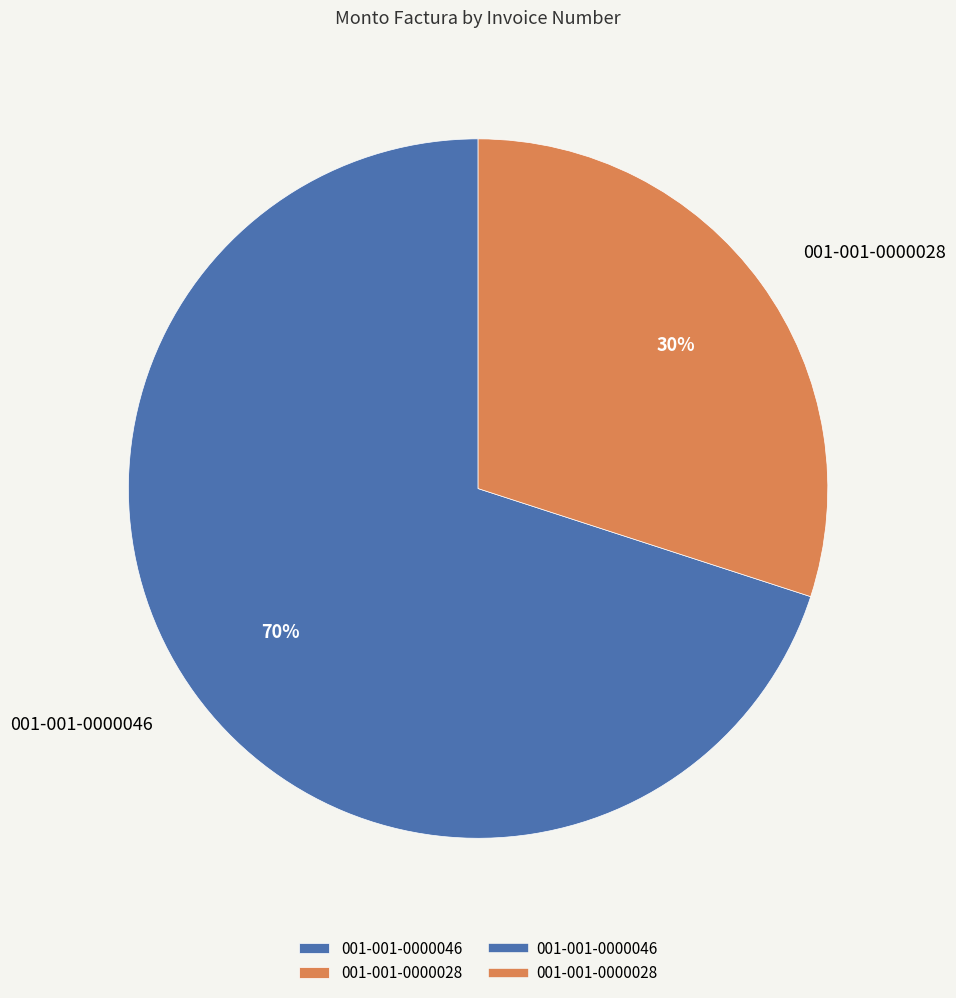

Is it true that 001-001-0000028 is 39% of the pie?

False